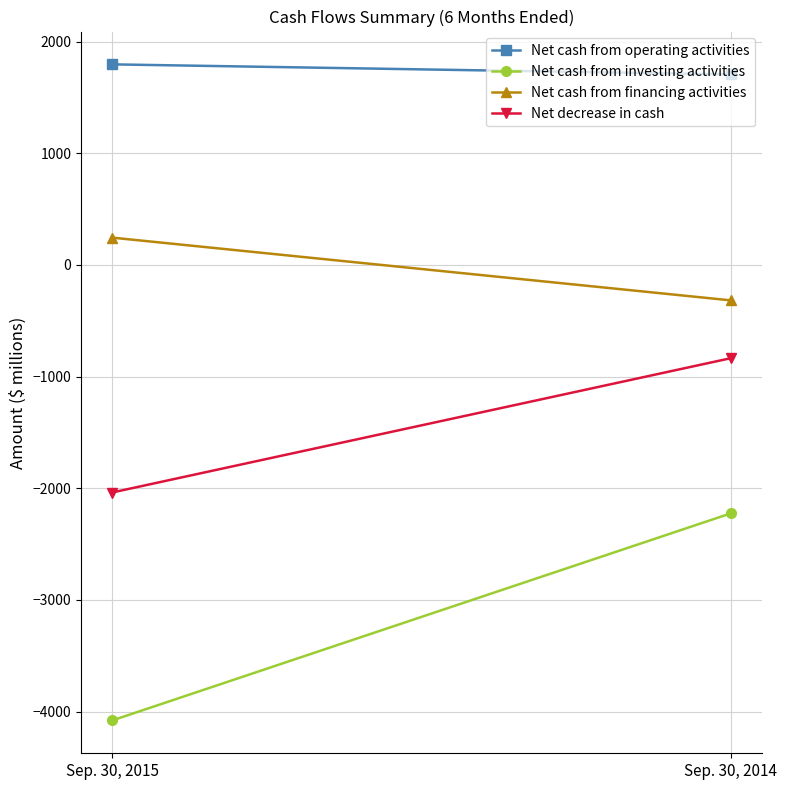

Which series has the largest total across all categories?

Net cash from operating activities